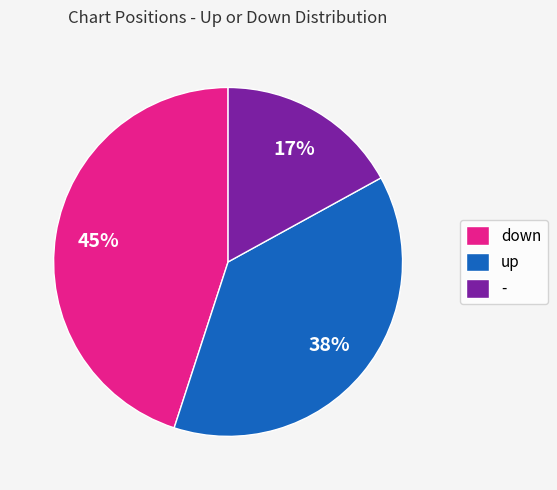

Rank the categories by value from highest to lowest.

down, up, -